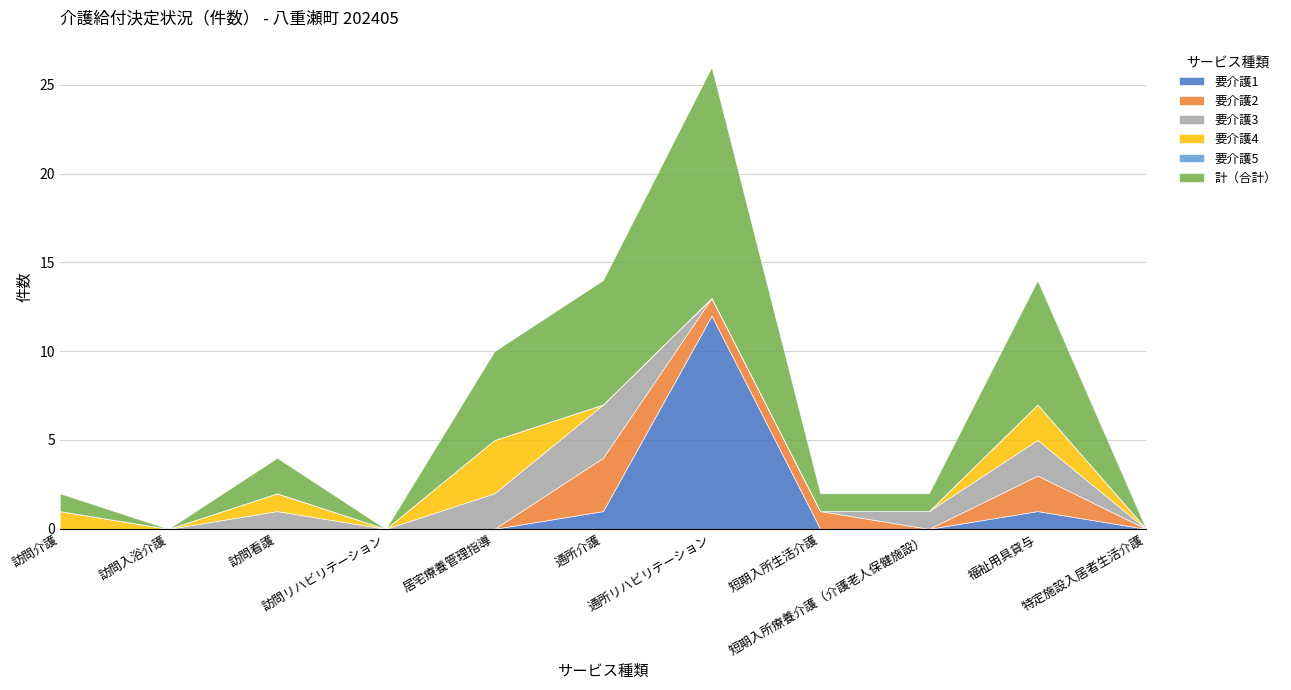

True or false: 要介護5 and 要介護2 cross at least once.

False